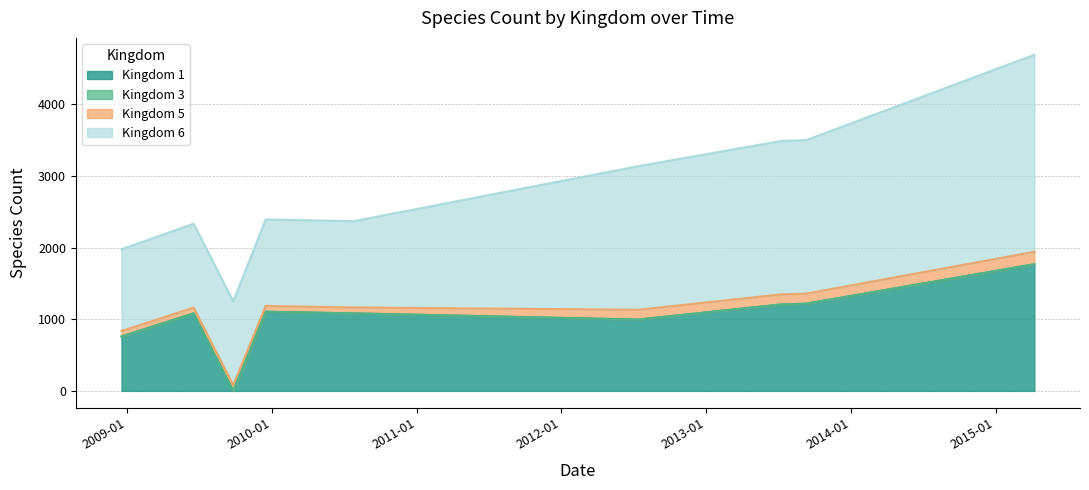

Is it true that kingdom_6 equals 4702 at 14?

False